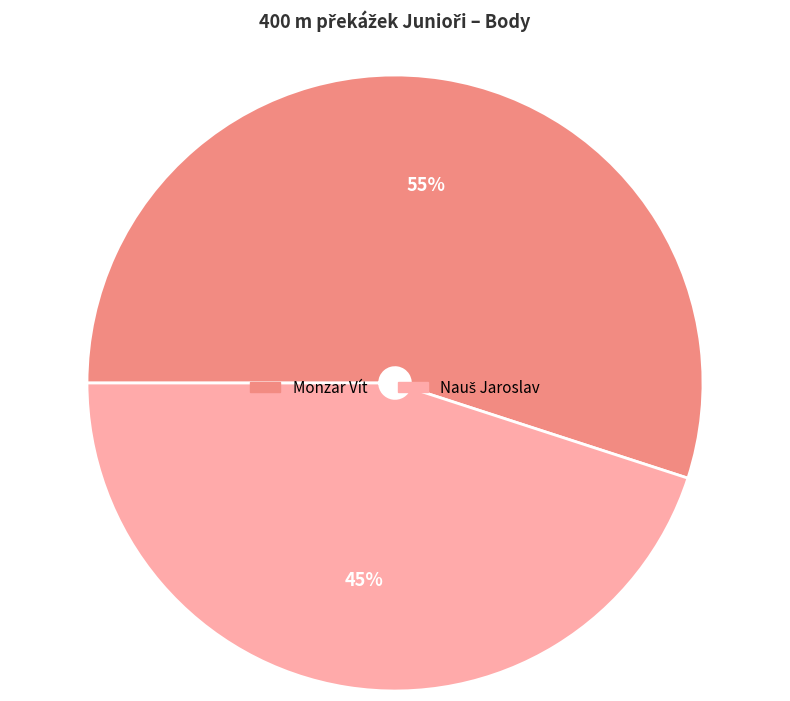

To the nearest percent, what percentage of the pie is Monzar Vít?

55%